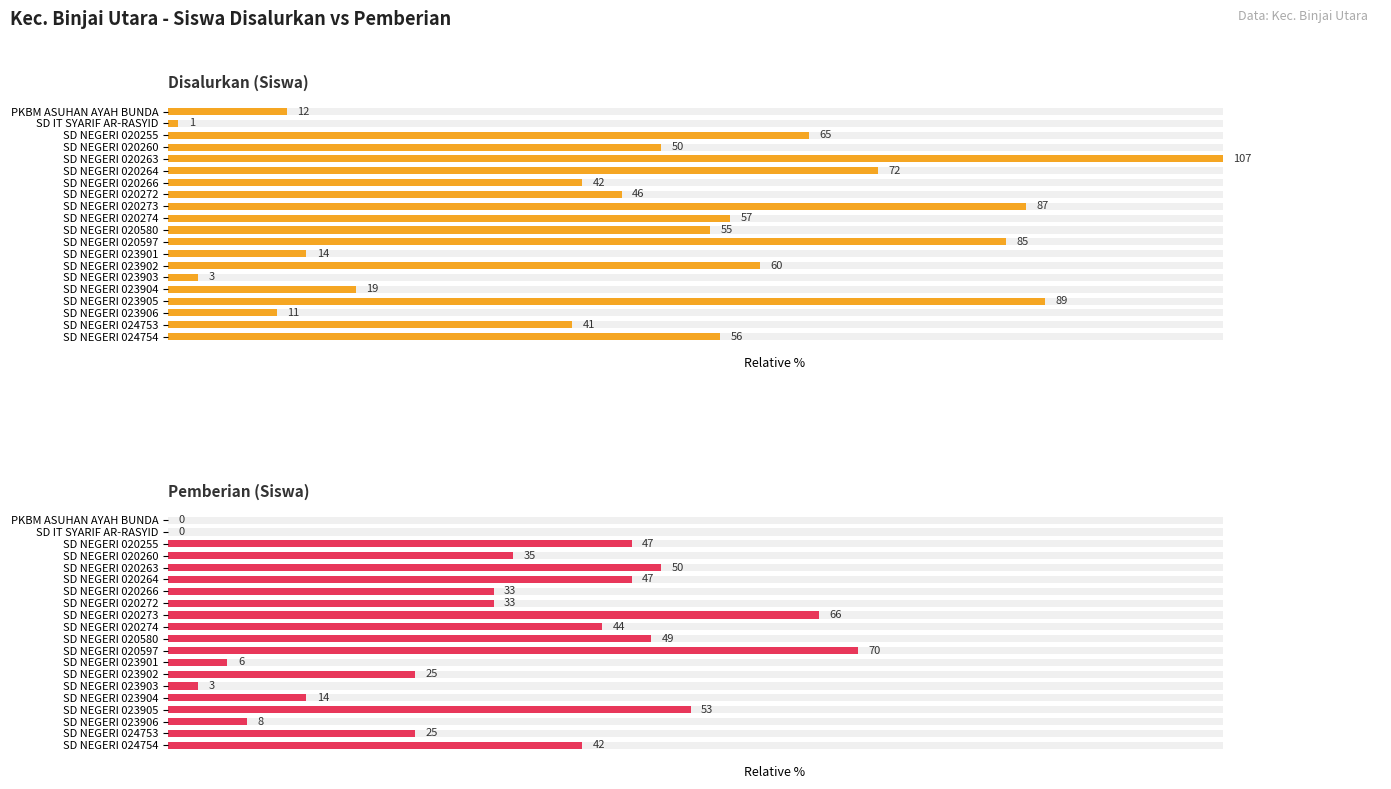

Between SD NEGERI 020264 and SD NEGERI 023904, which series saw the biggest shift?

Disalurkan (Siswa)